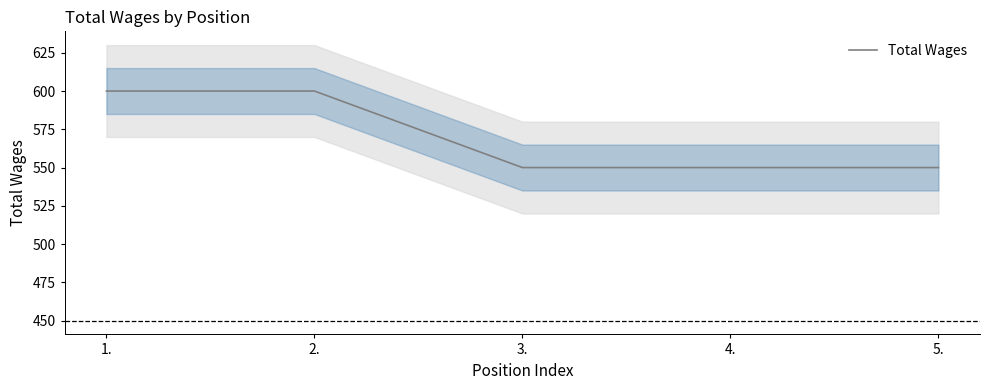

At which label is the value closest to 575?

1.